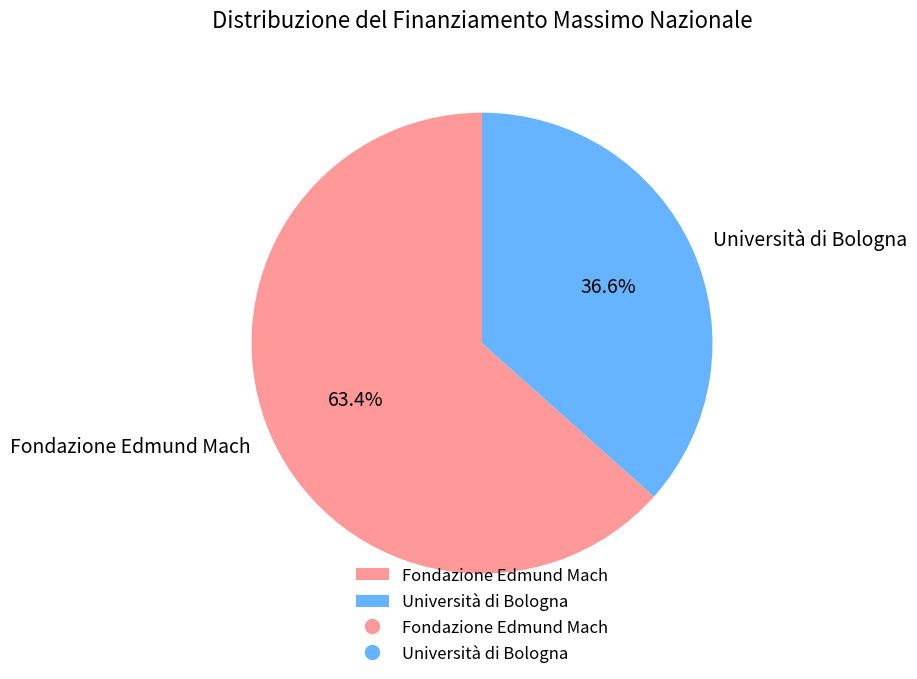

What is the majority slice?

Fondazione Edmund Mach